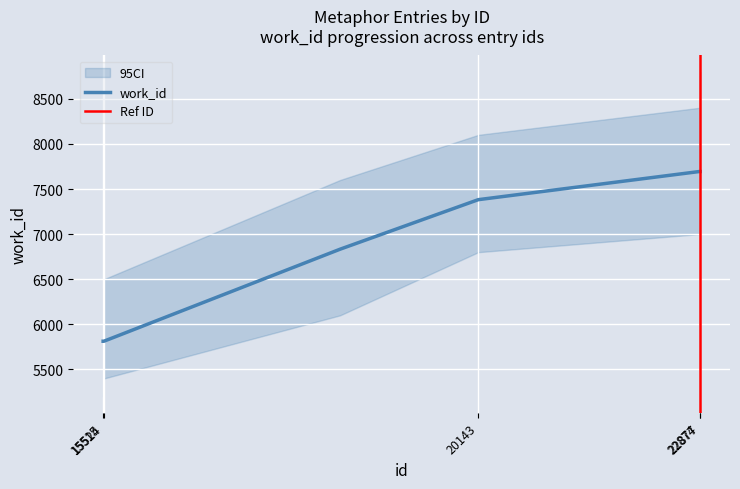

How many values are between 5813 and 7694?

10